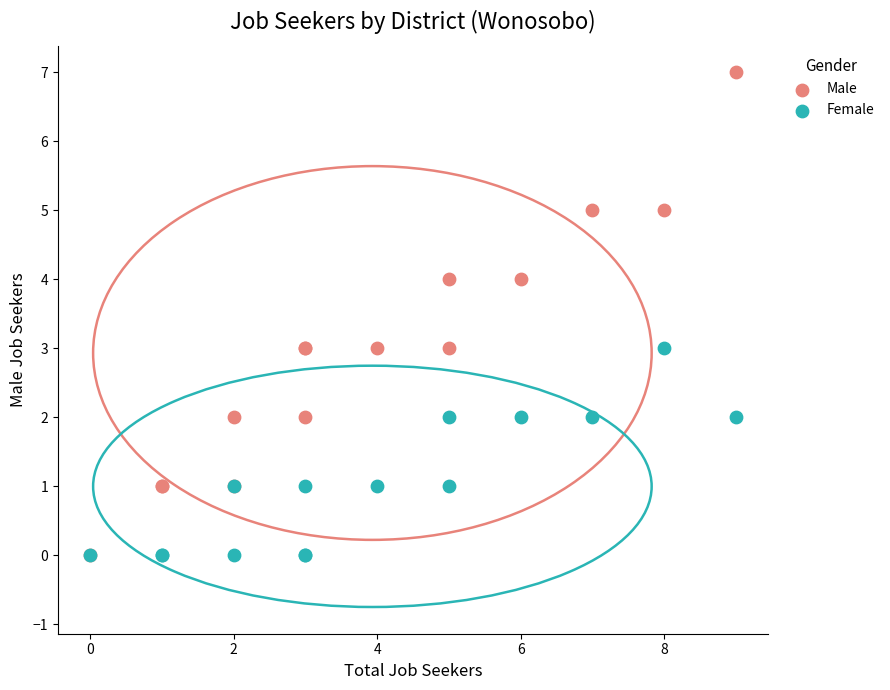

What are all the series names shown in the legend?

Male, Female